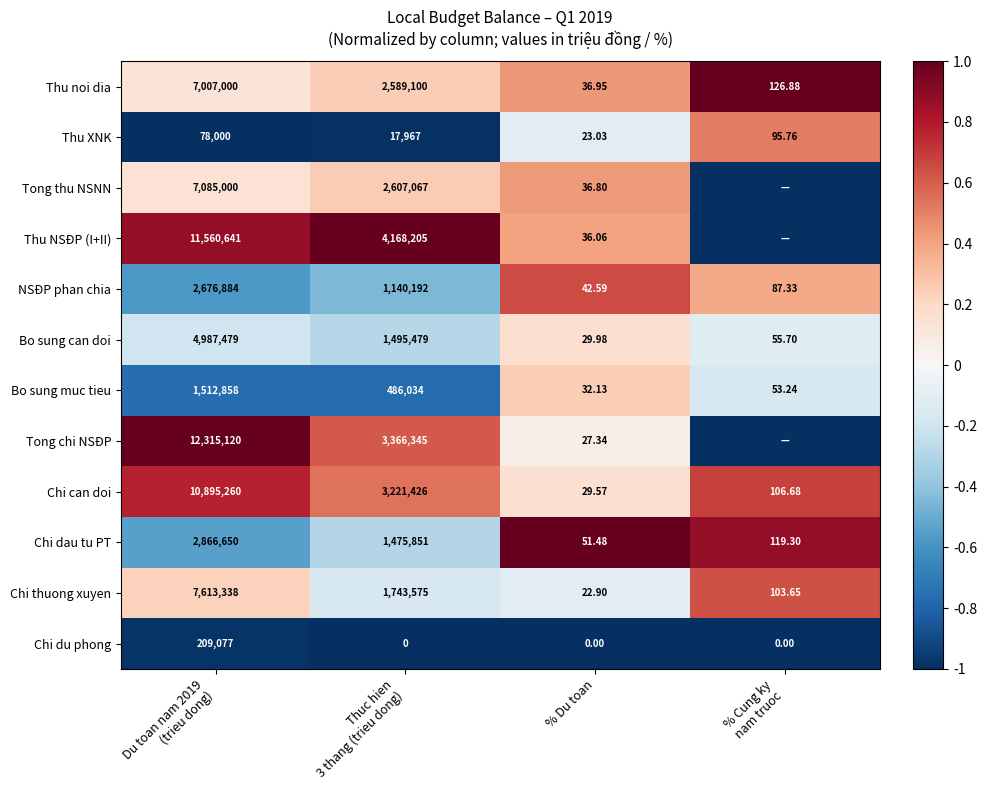

What is the sum of all Thu XNK values?

-1.6